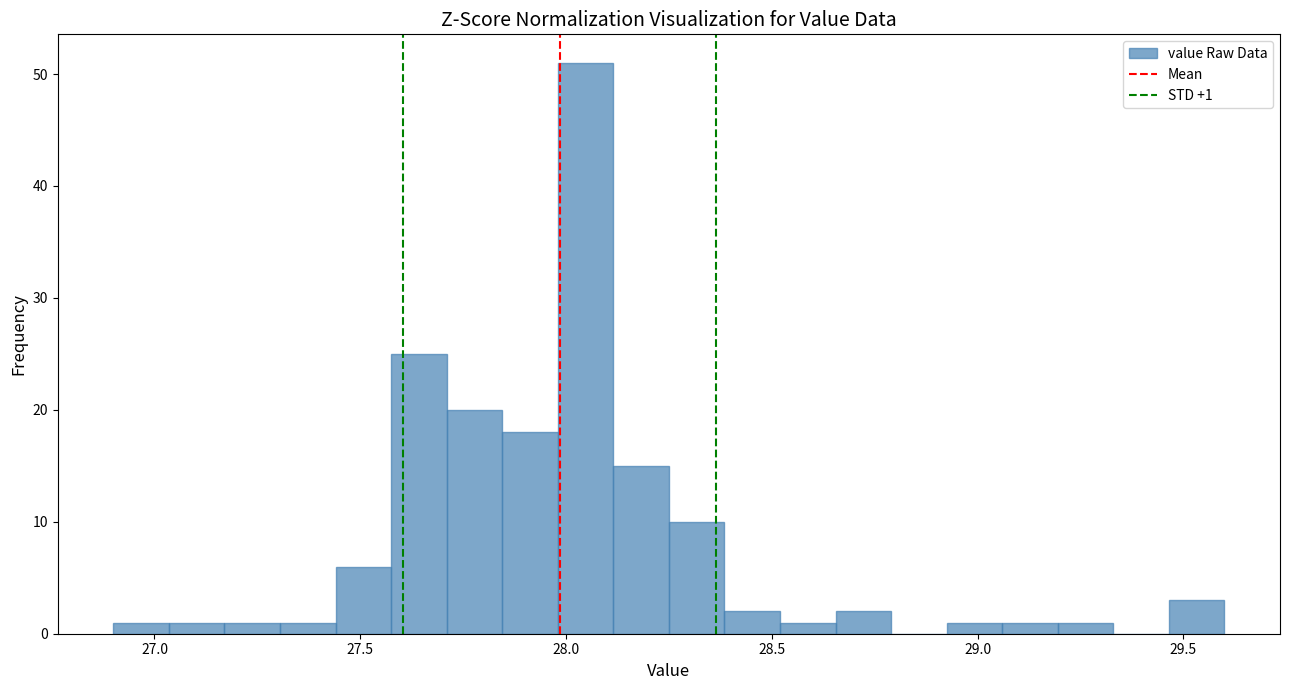

Around what value on the x-axis is the tallest bar? Give the approximate position of its centre, as read against the axis.

28.05